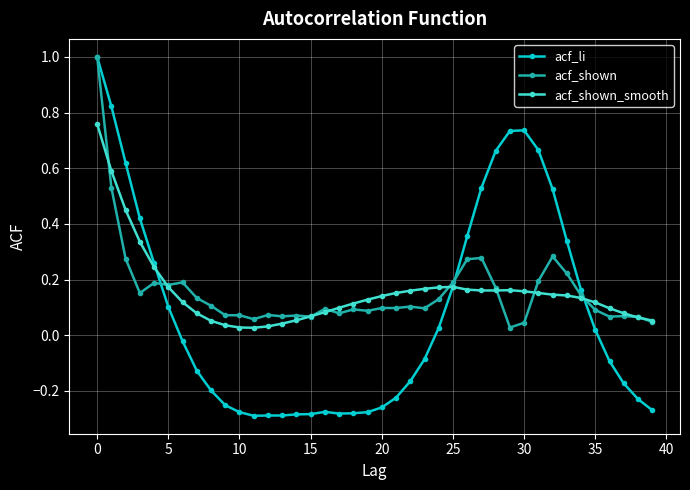

What is the highest value of the acf_li series?

1.0